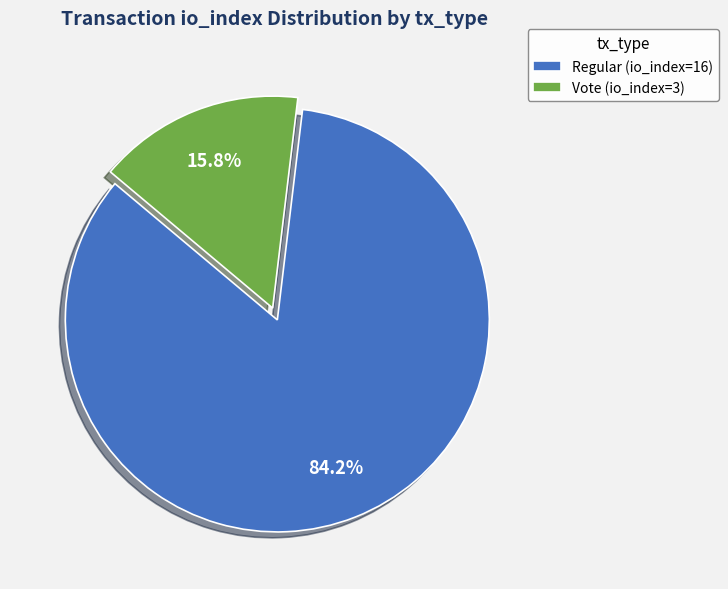

The Vote (io_index=3) slice represents 23% of the pie. True or false?

False